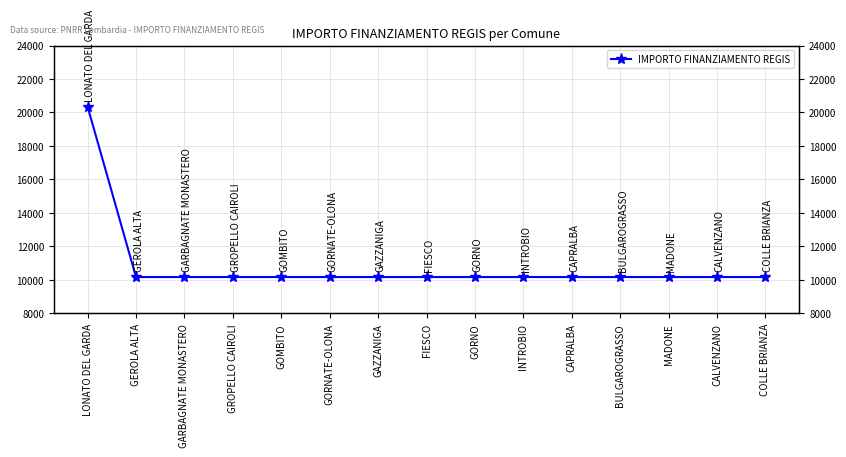

Does the chart have visible grid lines?

Yes